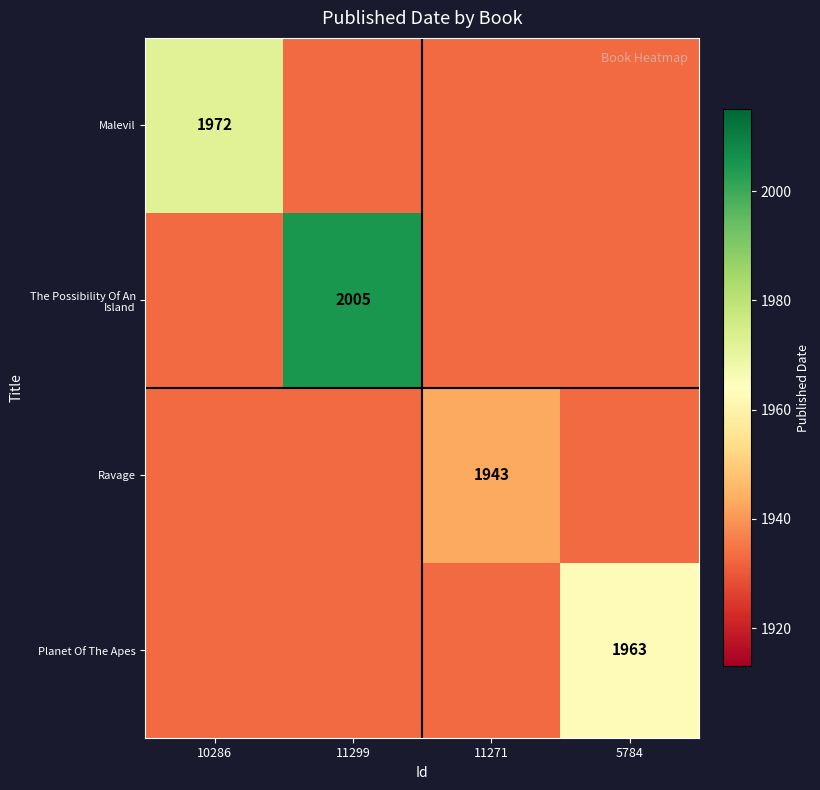

True or false: The Possibility Of An Island has a value of 2005 at 11299.

True